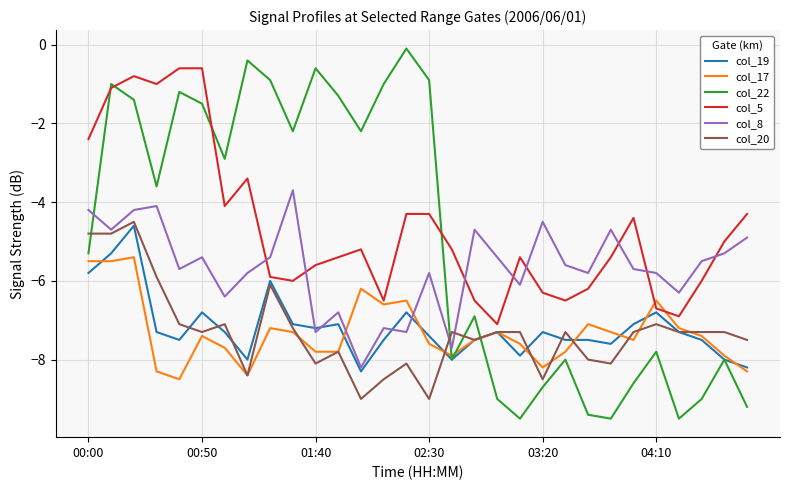

What are all the series names shown in the legend?

col_19, col_17, col_22, col_5, col_8, col_20